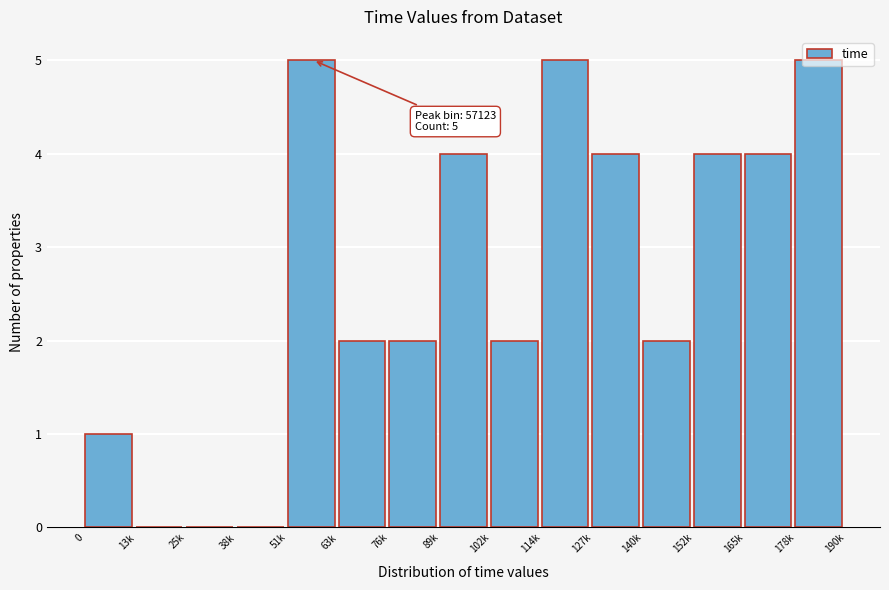

Which has a higher value, 165k or 51k?

51k